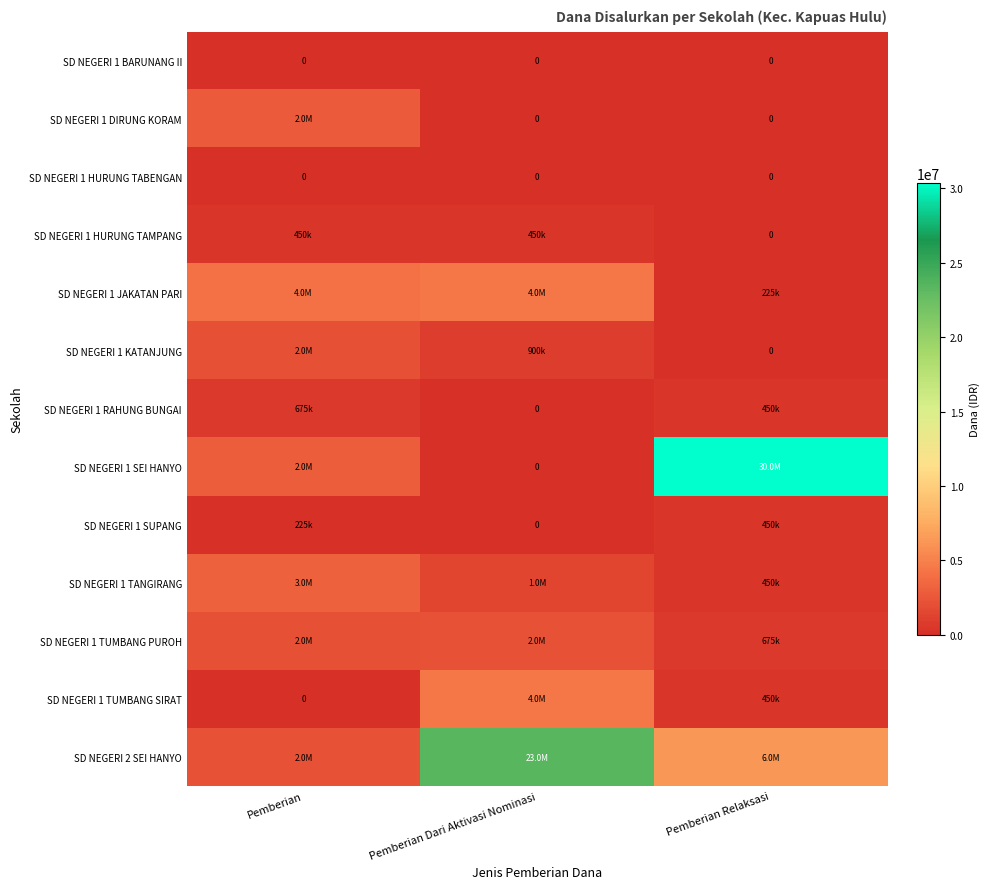

List the series in order of their peak value, highest first.

SD NEGERI 1 SEI HANYO, SD NEGERI 2 SEI HANYO, SD NEGERI 1 JAKATAN PARI, SD NEGERI 1 TUMBANG SIRAT, SD NEGERI 1 TANGIRANG, SD NEGERI 1 DIRUNG KORAM, SD NEGERI 1 TUMBANG PUROH, SD NEGERI 1 KATANJUNG, SD NEGERI 1 RAHUNG BUNGAI, SD NEGERI 1 HURUNG TAMPANG, SD NEGERI 1 SUPANG, SD NEGERI 1 BARUNANG II, SD NEGERI 1 HURUNG TABENGAN